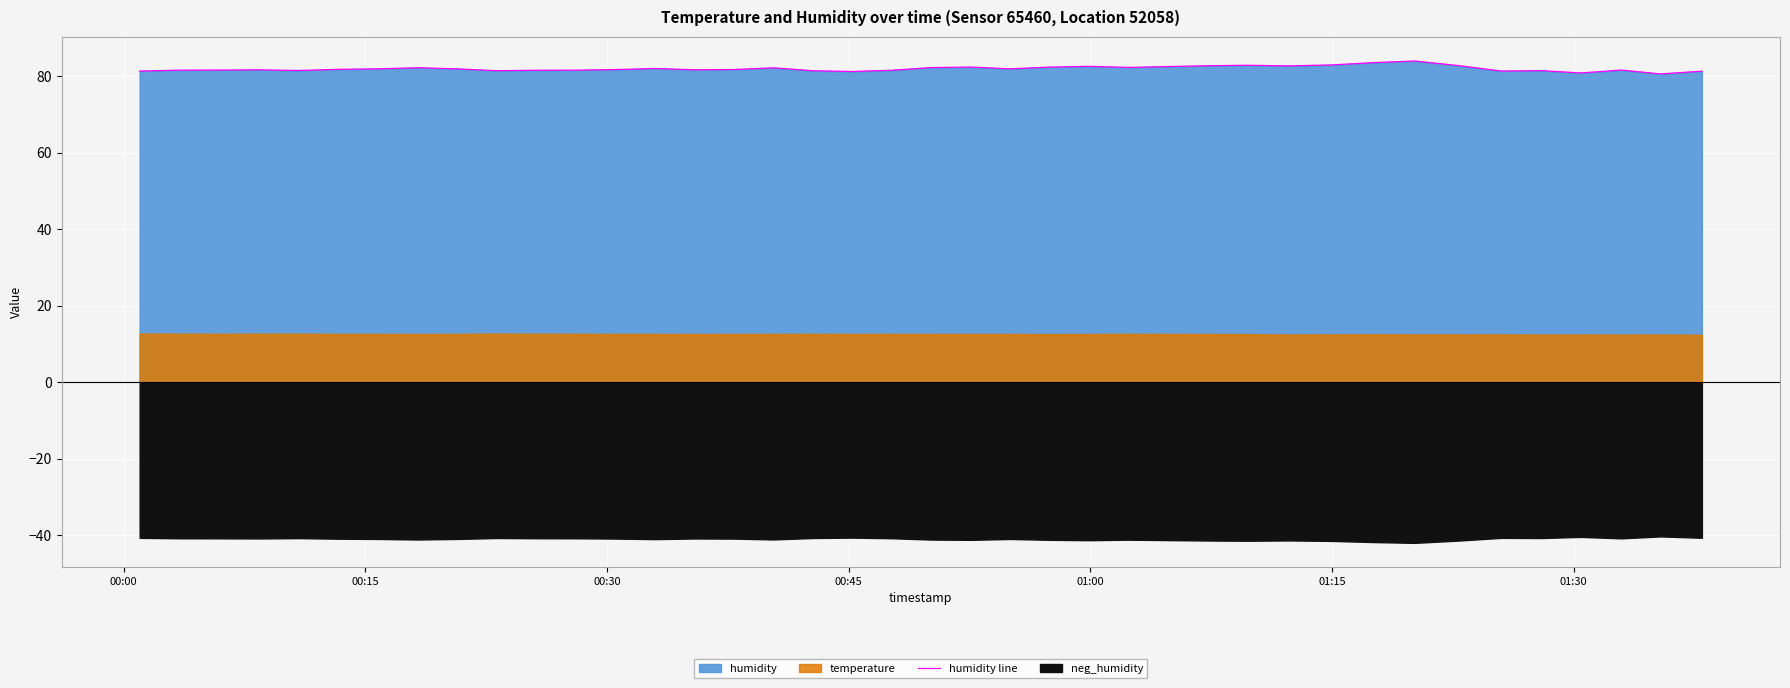

What is the maximum value for humidity line?

84.0